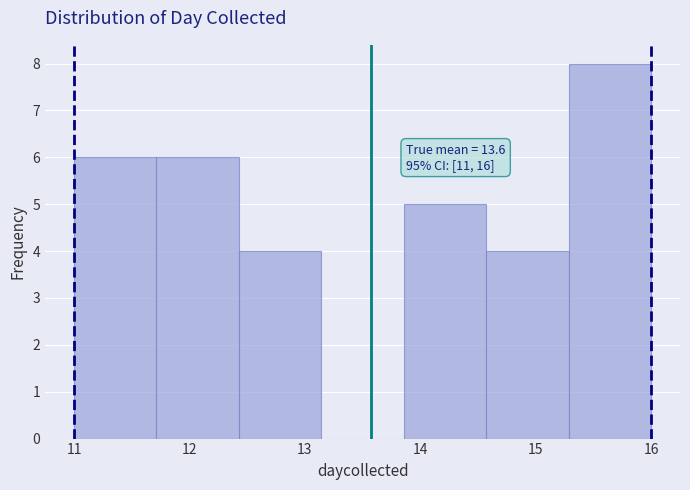

Over which range of the x-axis is the bar tallest?

15.3 to 16.0